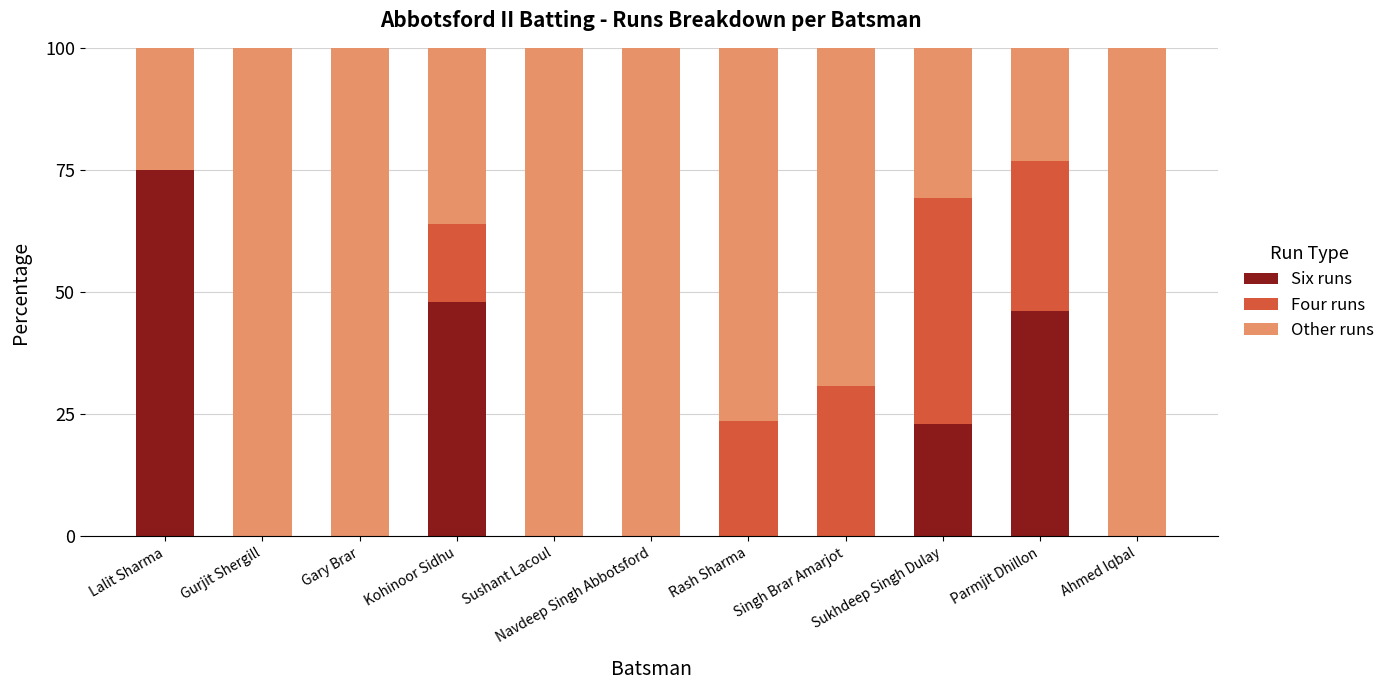

What is the sum of all Six runs values?

192.2